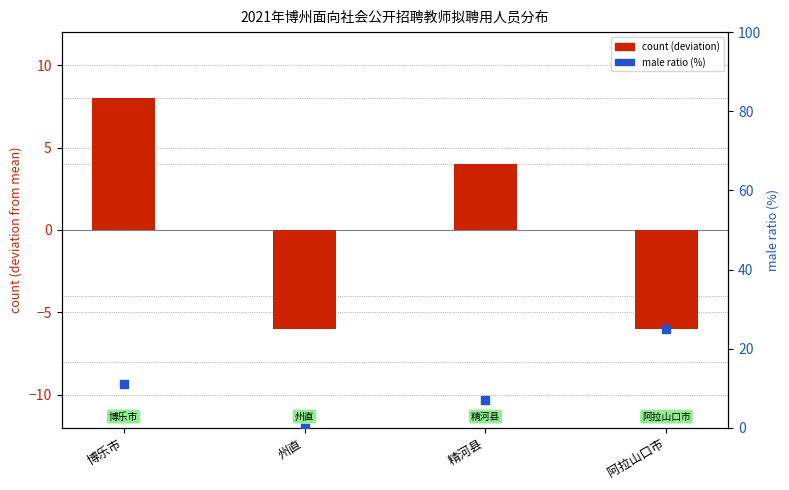

At which category is the sum across all series the highest?

博乐市